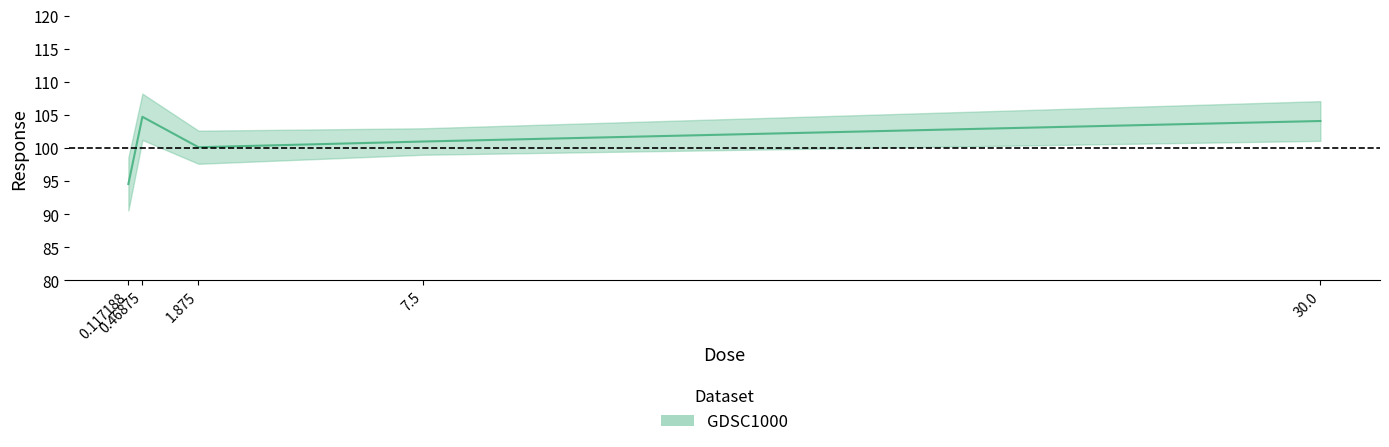

Rank the categories by value from lowest to highest.

0.117188, 1.875, 7.5, 30.0, 0.46875